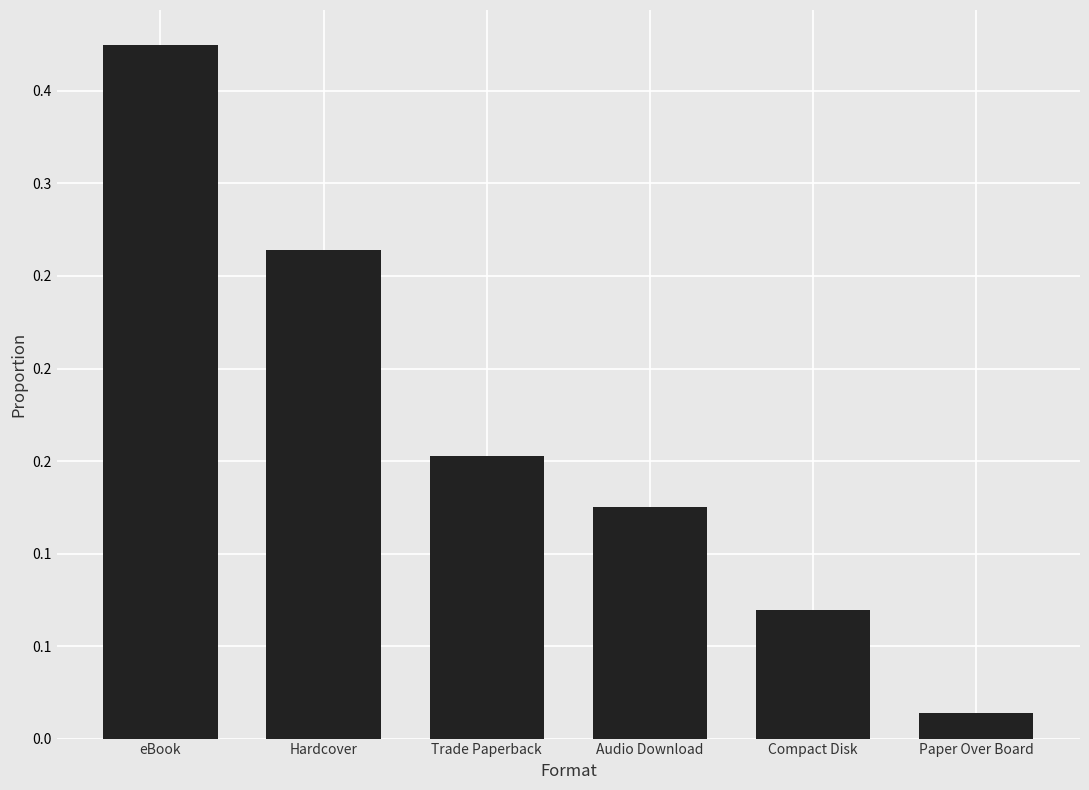

Are the bars horizontal?

No